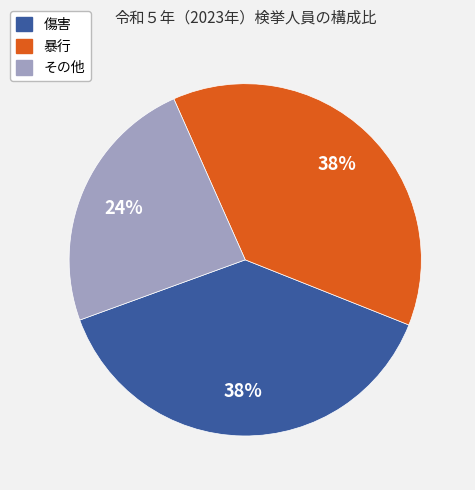

Is there any slice that represents more than half of the pie?

No